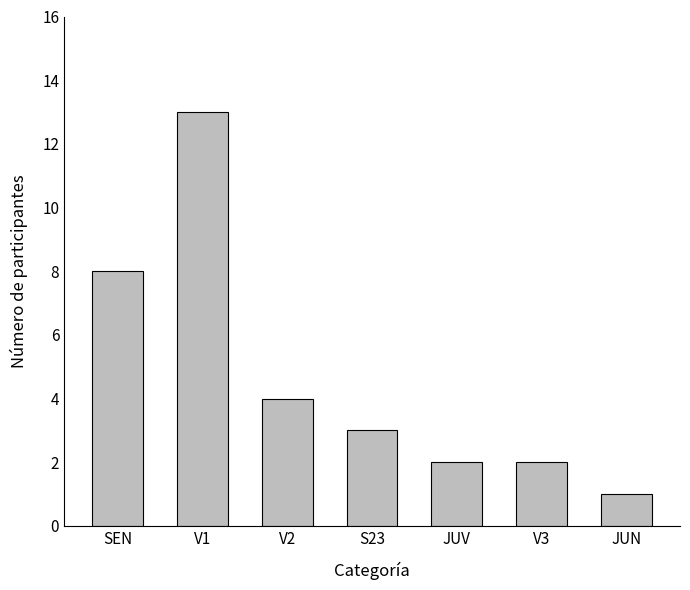

What is the difference between the maximum and minimum values?

12